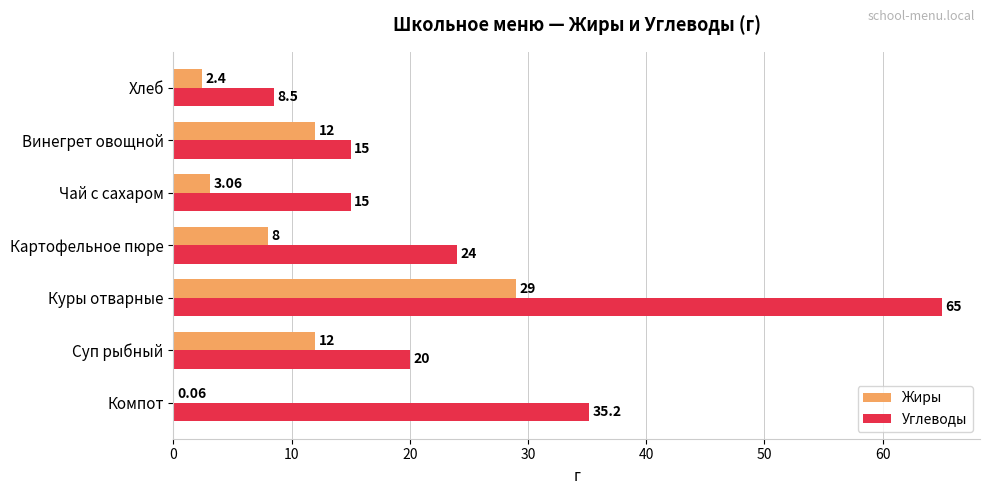

At which label does Жиры reach its peak?

Куры отварные